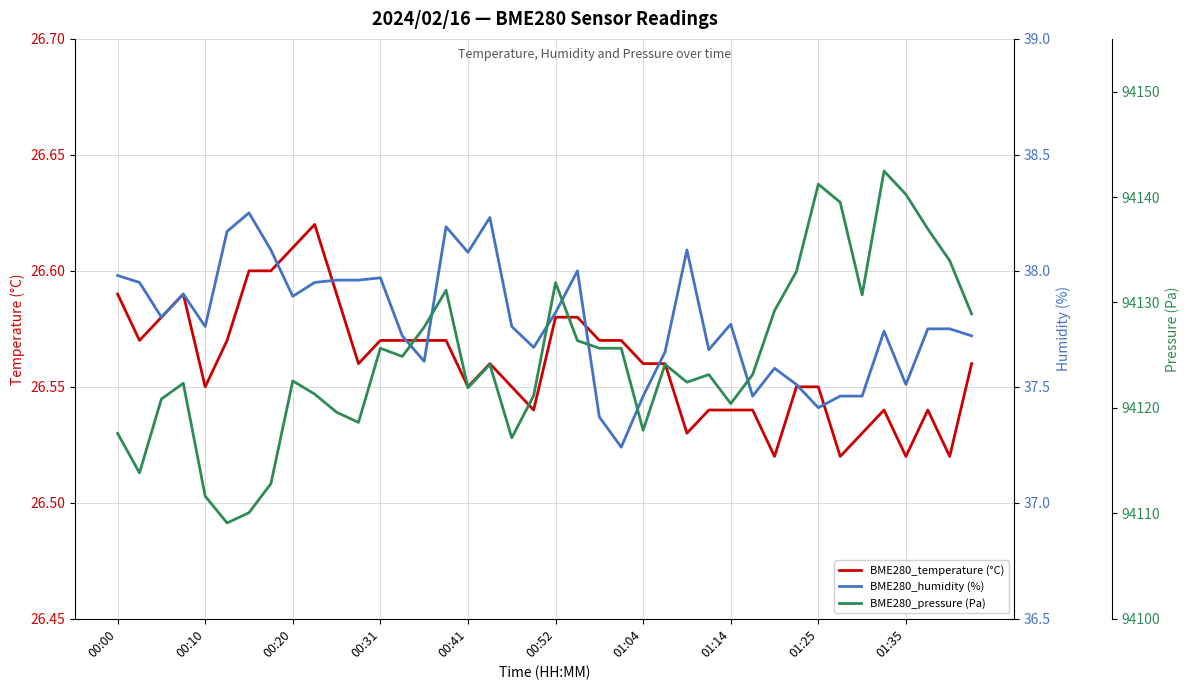

Is it true that BME280_temperature (°C) equals 47.3 at 00:52?

False